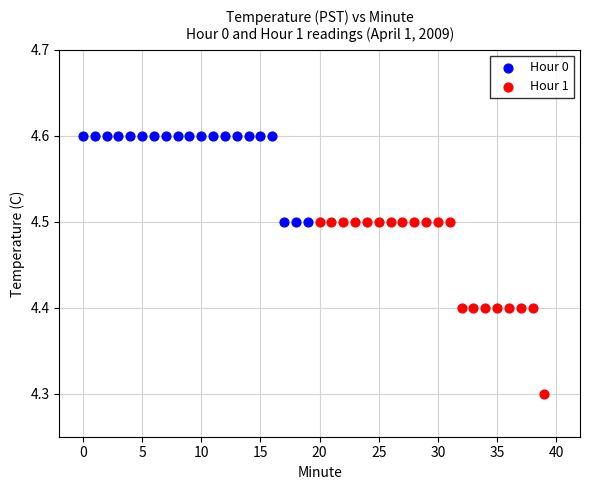

Which series reaches the maximum Y coordinate?

Hour 0